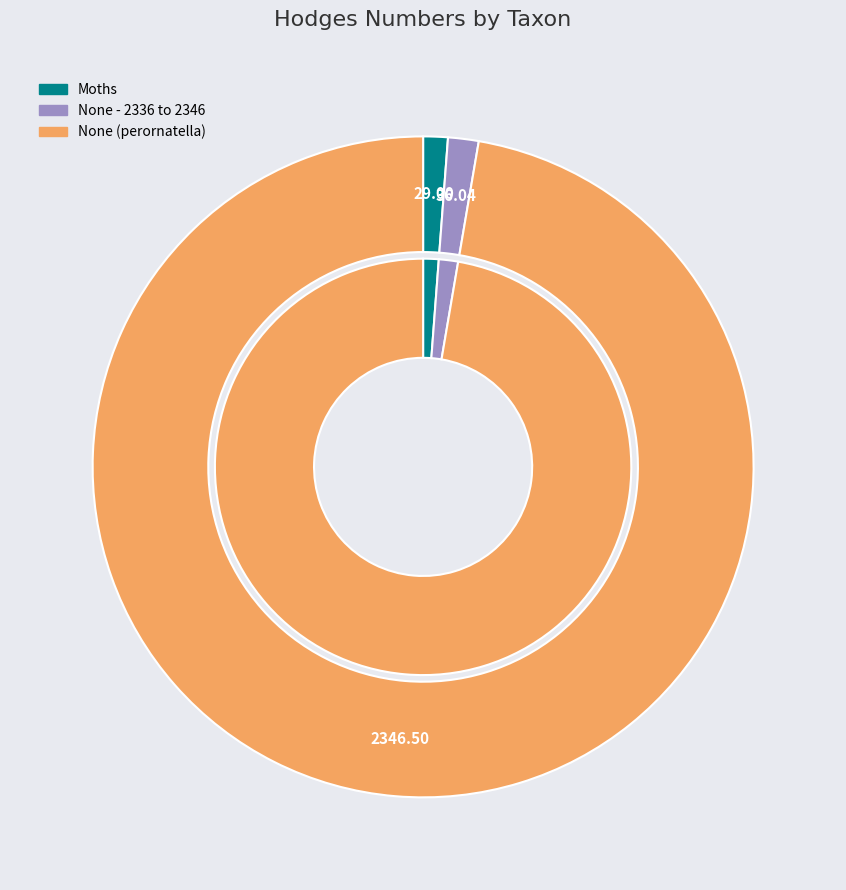

Is there a majority slice in this chart?

Yes